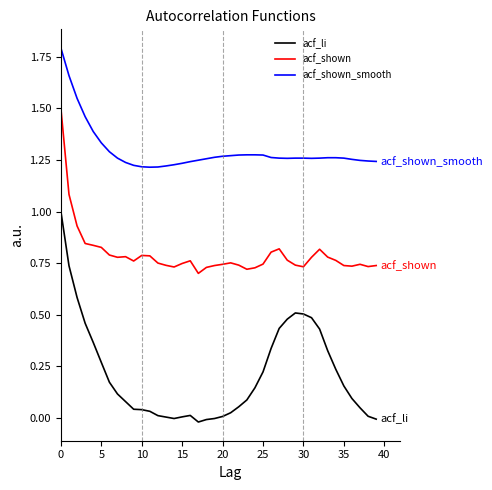

Rank the series by their average value, from highest to lowest.

acf_shown_smooth, acf_shown, acf_li